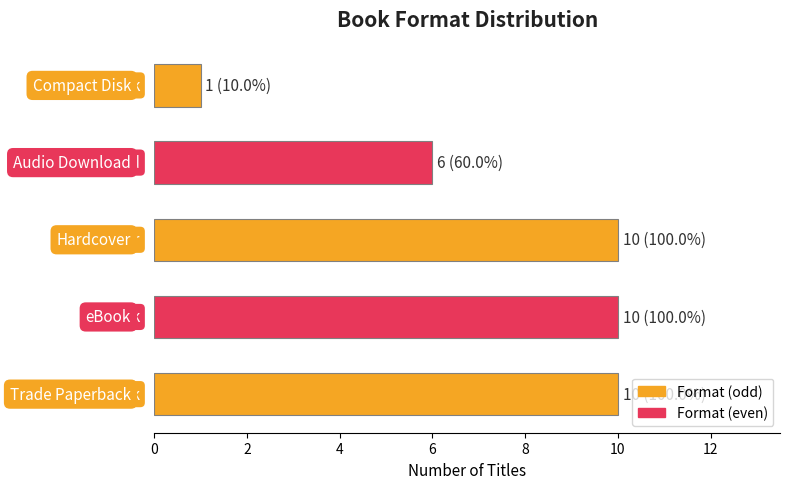

What value does the data have at Trade Paperback?

10